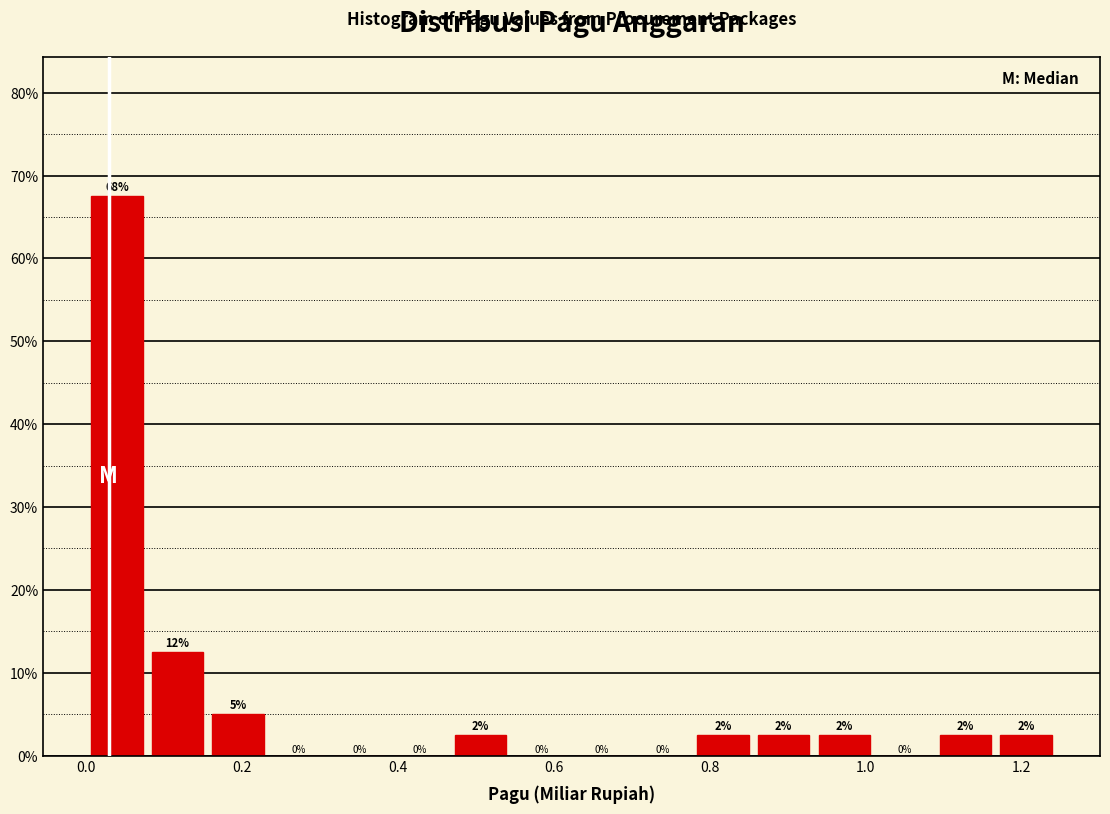

Around what value on the x-axis is the tallest bar? Give the approximate position of its centre, as read against the axis.

0.04